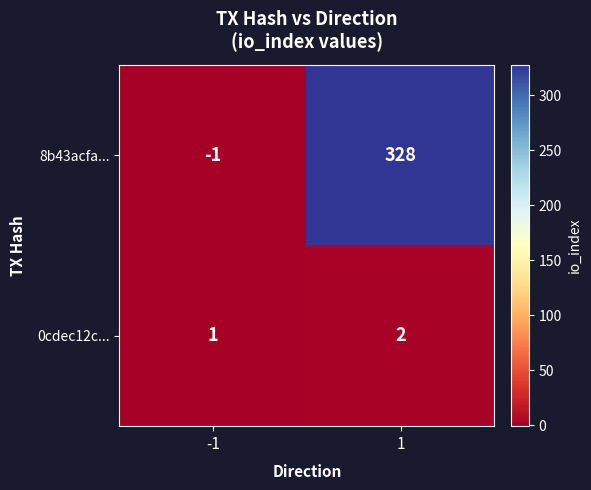

List the series in order of their overall mean, lowest first.

0cdec12c..., 8b43acfa...